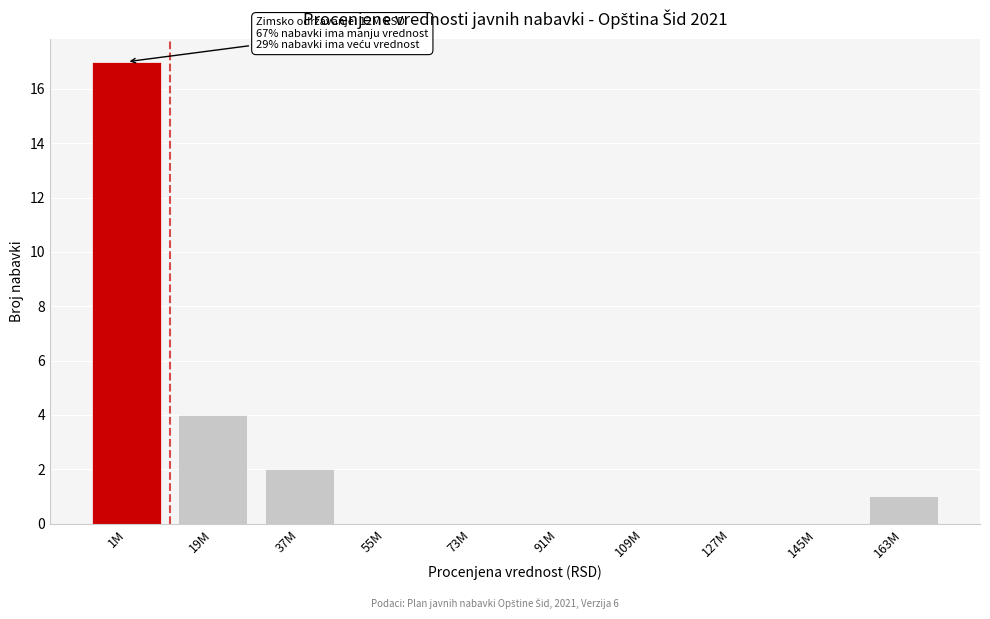

Reading left to right, what are all the values shown in this chart?

1M=17	19M=4	37M=2	55M=0	73M=0	91M=0	109M=0	127M=0	145M=0	163M=1